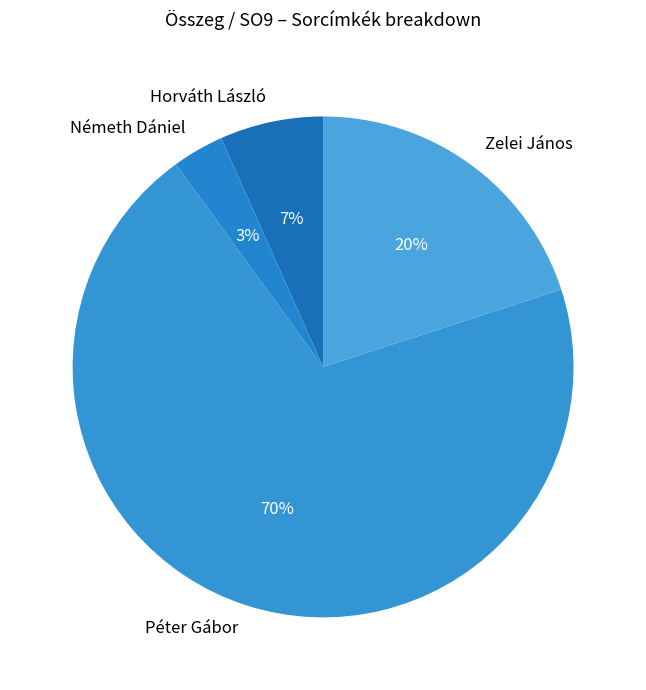

What is the smallest slice in the pie chart?

Németh Dániel